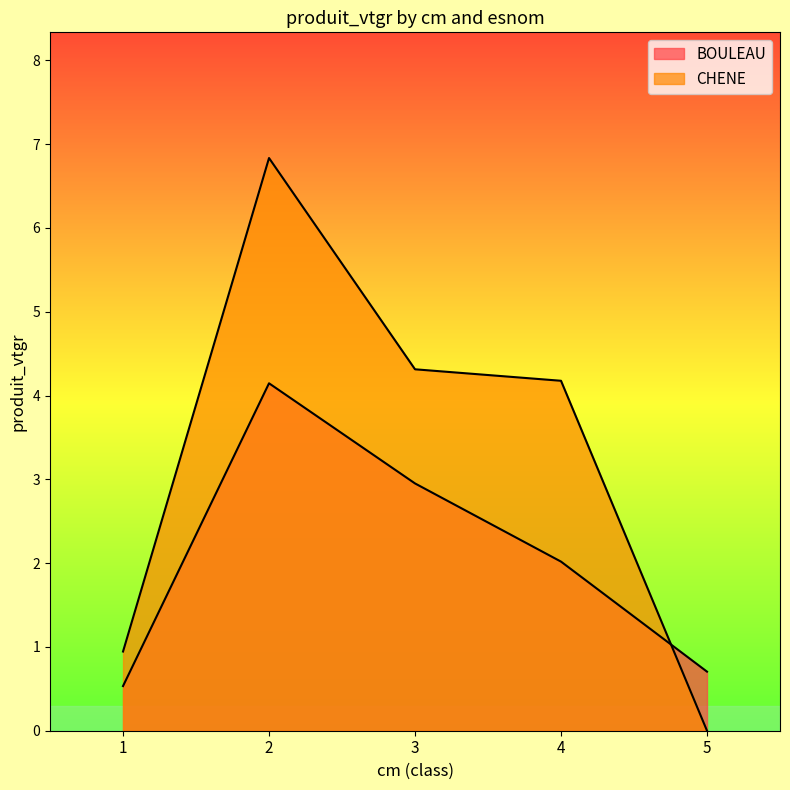

How many values in CHENE are above zero?

4